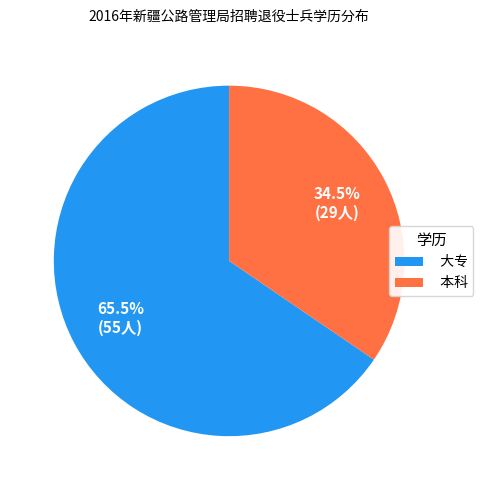

Does 本科 represent more than half of the total?

No